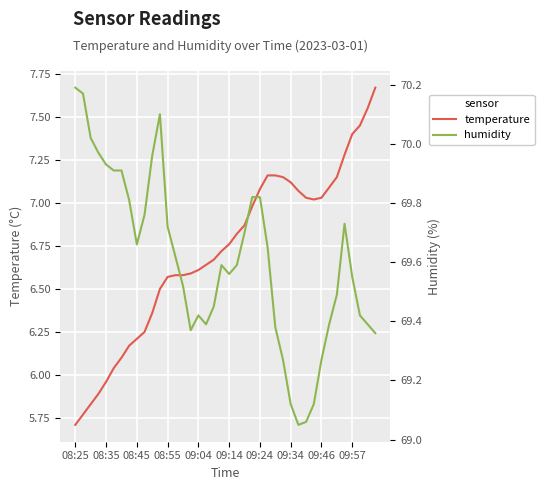

What is the value of the temperature point at the 2nd from the left?

5.8